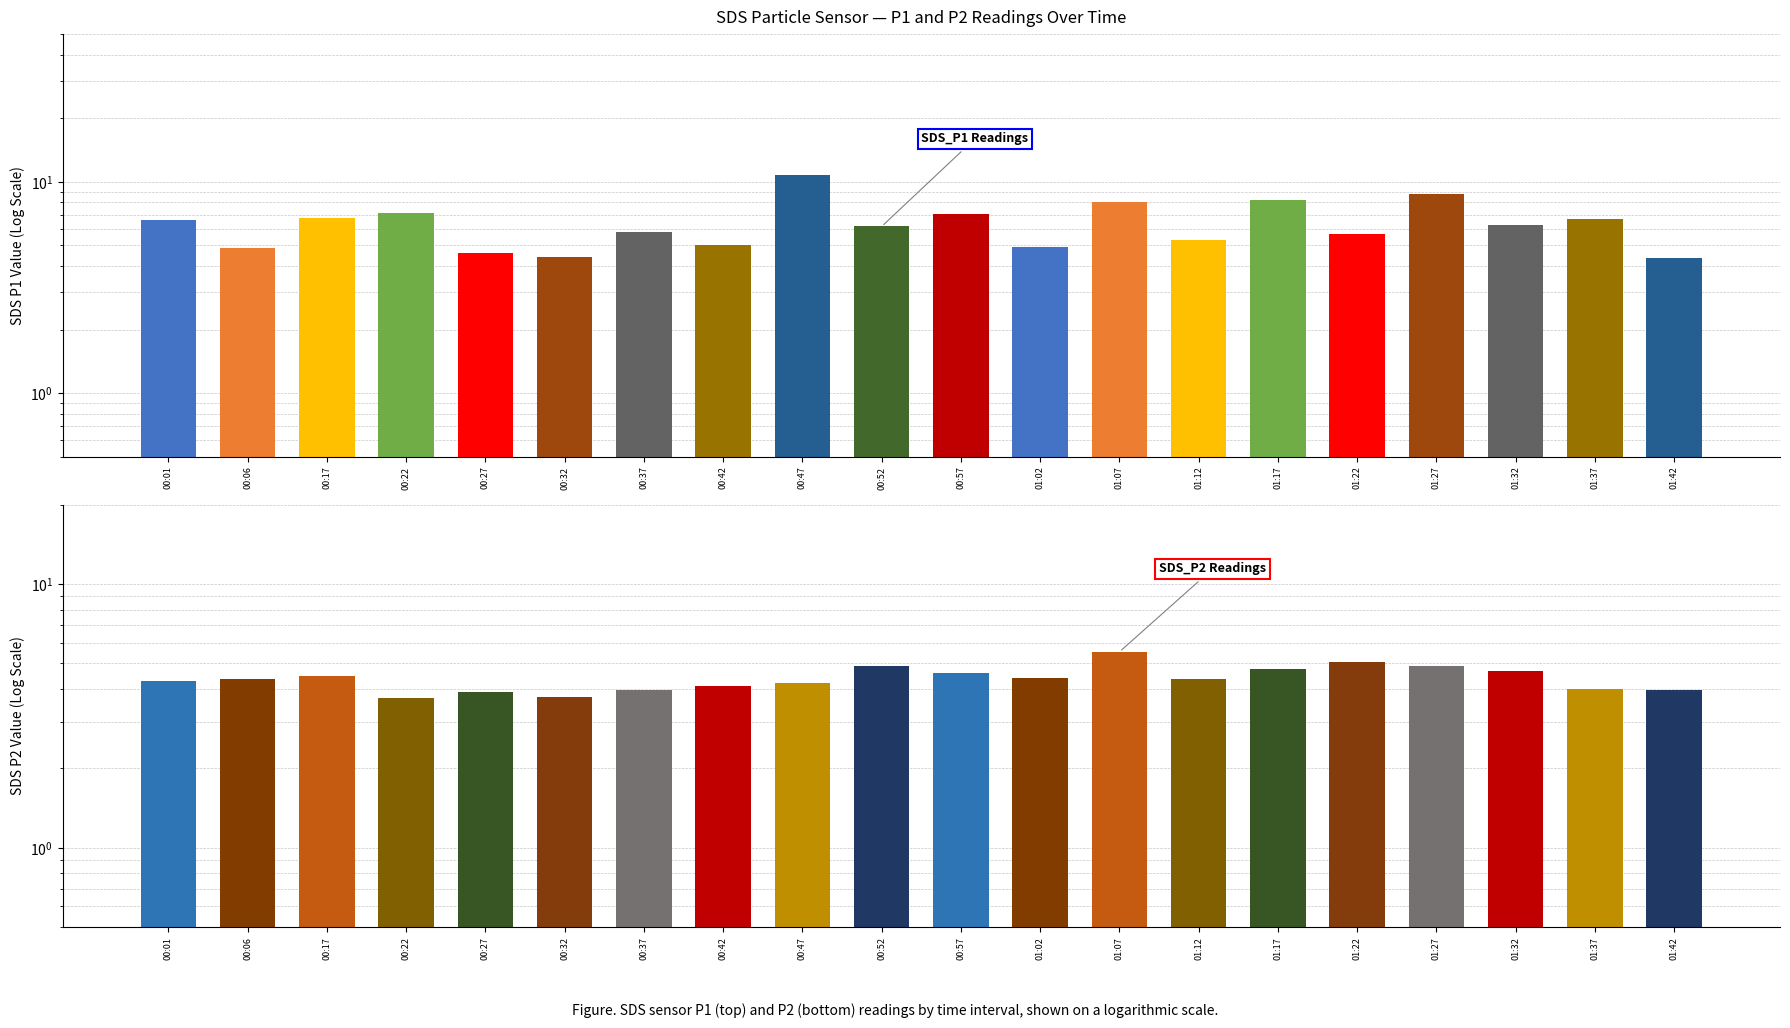

True or false: SDS_P2 has a value of 4.9 at 01:27.

True